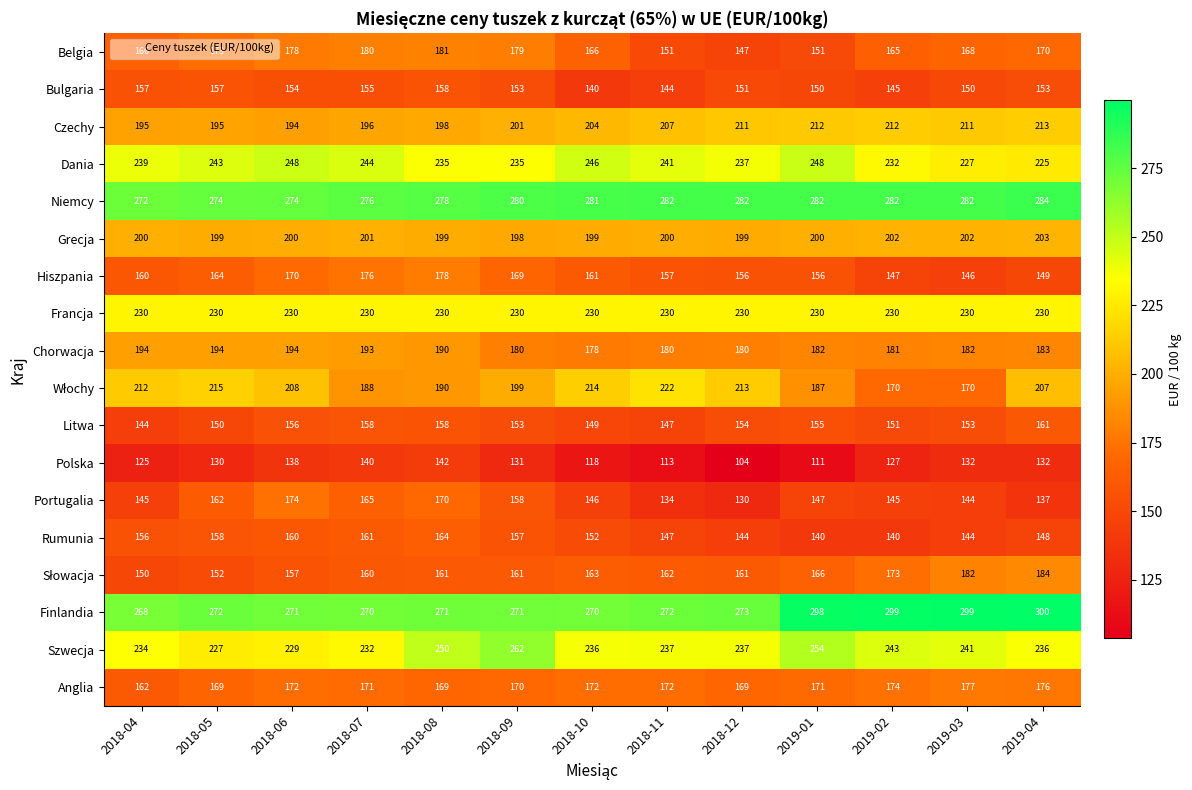

Count the number of data series in this chart.

18